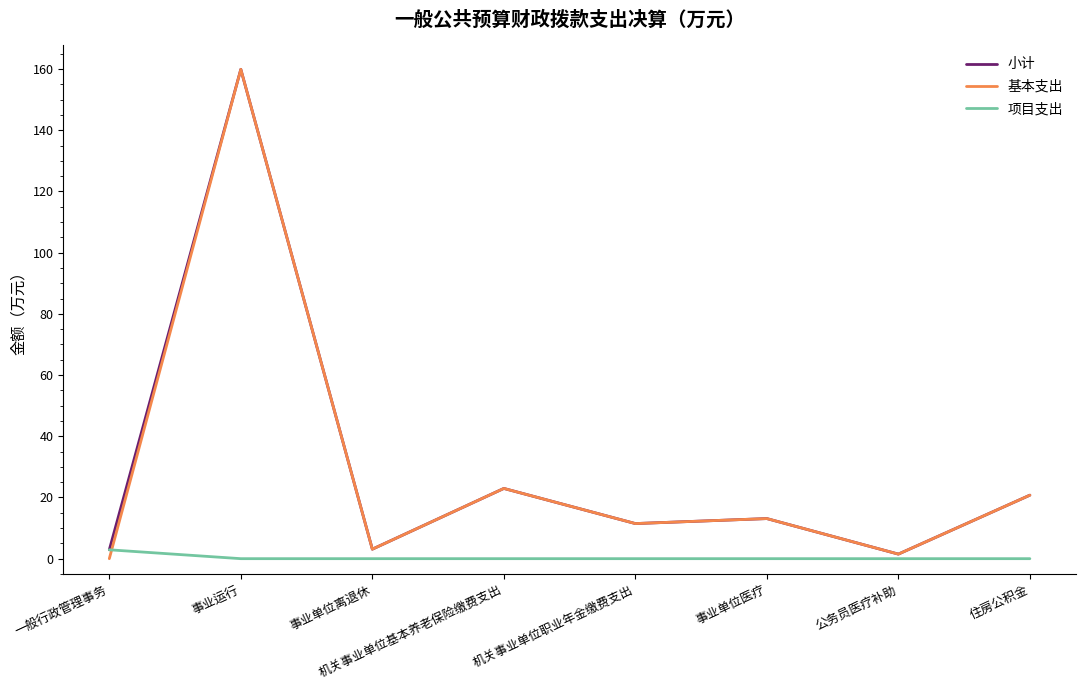

Does the chart have visible grid lines?

No